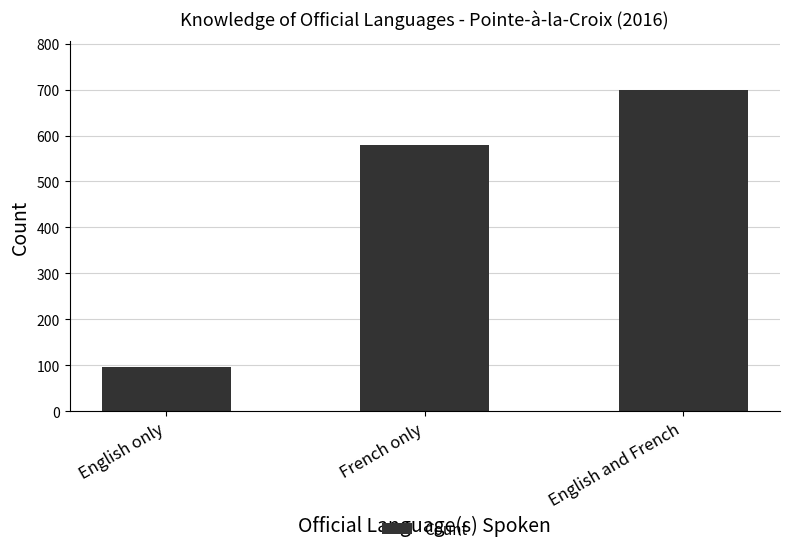

What is the label of the 3rd bar from the left?

English and French